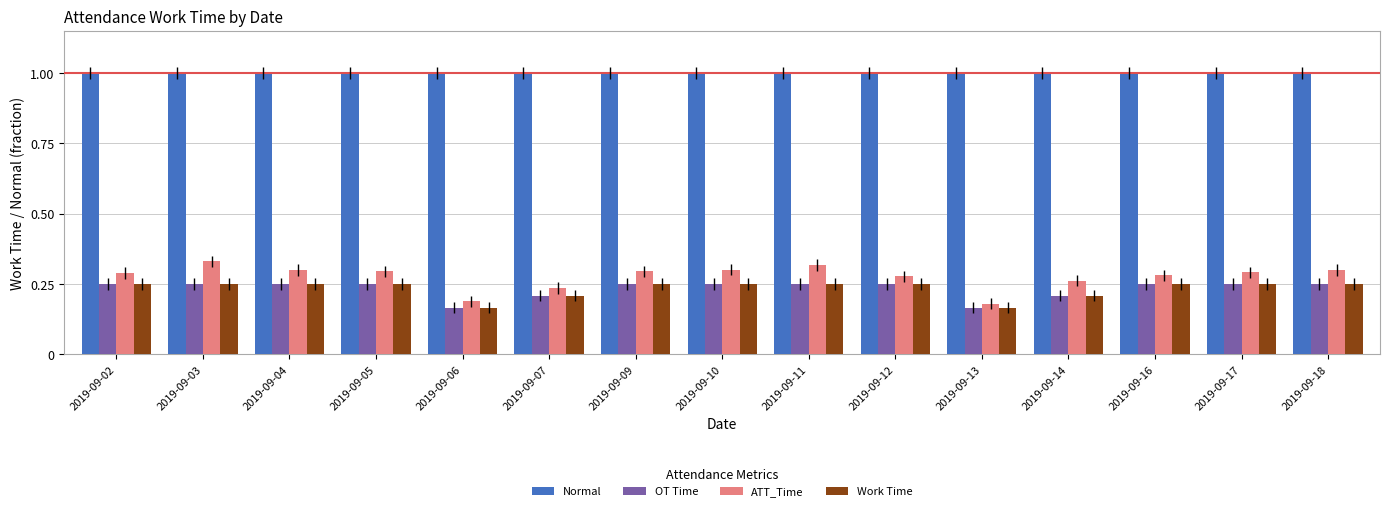

The value of Normal at 2019-09-12 is 1.0. True or false?

True